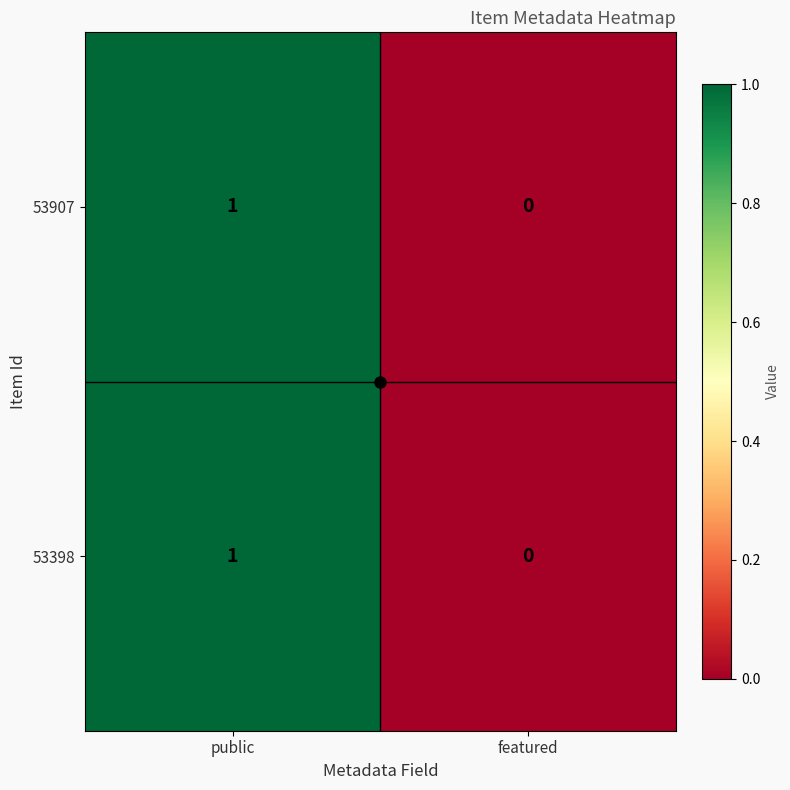

Which category has the highest value in the 53398 series?

public